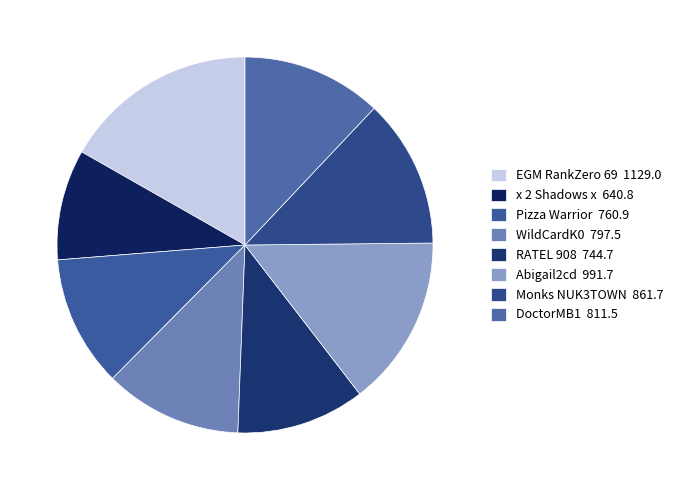

Does x 2 Shadows x account for over 50% of the chart?

No